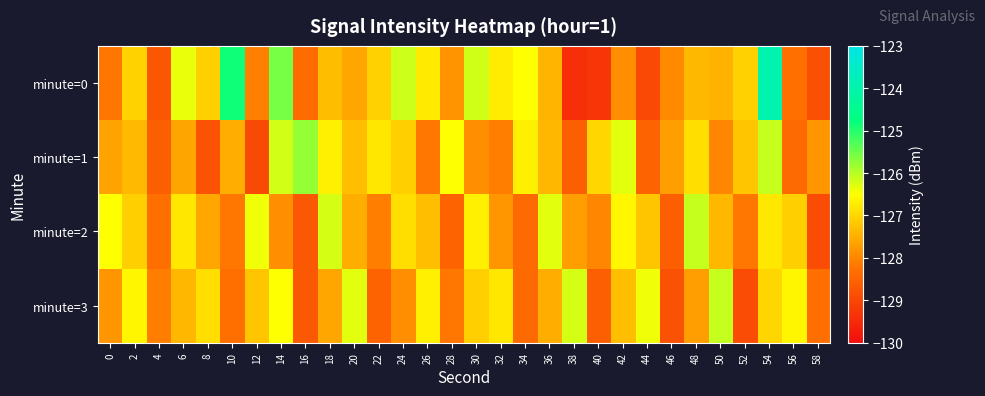

Reading left to right, list all the values displayed in this chart.

minute=0: 0=-128.2	2=-127.1	4=-128.7	6=-126.4	8=-127.1	10=-124.9	12=-128.1	14=-125.6	16=-128.3	18=-127.3	20=-127.6	22=-127.1	24=-126.1	26=-126.8	28=-127.8	30=-126.2	32=-126.7	34=-126.5	36=-127.4	38=-129.4	40=-129.3	42=-127.9	44=-129.0	46=-128.0	48=-127.4	50=-127.4	52=-127.1	54=-123.9	56=-128.3	58=-128.8
minute=1: 0=-127.6	2=-127.4	4=-128.6	6=-127.6	8=-128.8	10=-127.5	12=-128.9	14=-126.2	16=-125.8	18=-126.7	20=-127.3	22=-126.8	24=-127.1	26=-128.2	28=-126.5	30=-127.9	32=-128.1	34=-126.7	36=-127.4	38=-128.6	40=-127.0	42=-126.3	44=-128.5	46=-127.7	48=-126.9	50=-128.0	52=-127.2	54=-126.1	56=-128.4	58=-127.8
minute=2: 0=-126.5	2=-127.1	4=-128.3	6=-126.8	8=-127.6	10=-128.2	12=-126.4	14=-127.9	16=-128.7	18=-126.2	20=-127.5	22=-128.1	24=-126.9	26=-127.3	28=-128.5	30=-126.7	32=-127.8	34=-128.4	36=-126.3	38=-127.7	40=-128.0	42=-126.6	44=-127.2	46=-128.6	48=-126.1	50=-127.4	52=-128.2	54=-126.8	56=-127.1	58=-128.9
minute=3: 0=-127.8	2=-126.6	4=-128.1	6=-127.4	8=-126.9	10=-128.3	12=-127.2	14=-126.5	16=-128.7	18=-127.6	20=-126.3	22=-128.5	24=-127.9	26=-126.7	28=-128.2	30=-127.1	32=-126.8	34=-128.4	36=-127.5	38=-126.2	40=-128.6	42=-127.3	44=-126.4	46=-128.8	48=-127.7	50=-126.1	52=-128.9	54=-127.0	56=-126.6	58=-128.3